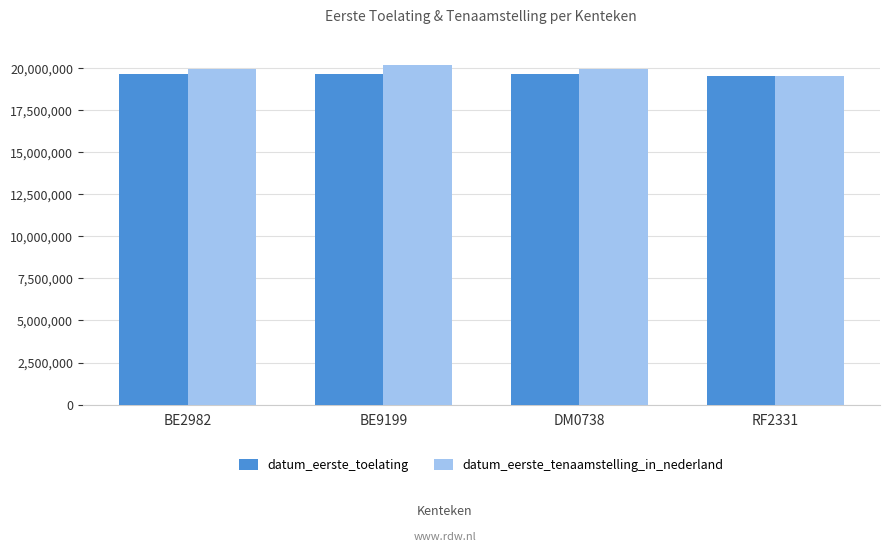

What is the value of the datum_eerste_tenaamstelling_in_nederland bar at the 1st from the left?

19970812